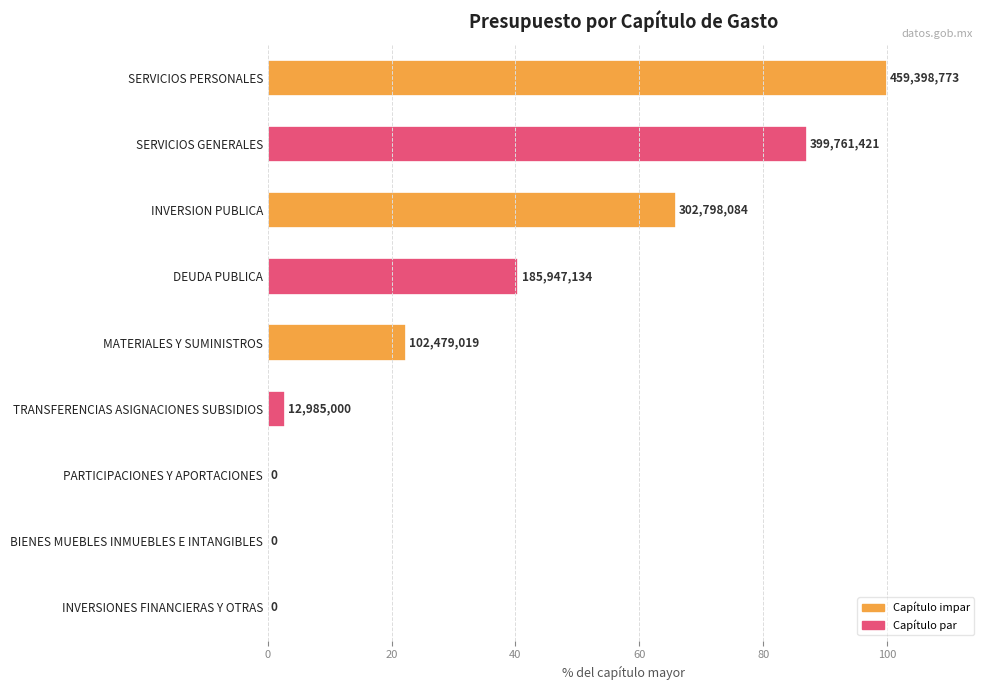

What is the average value?

35.4